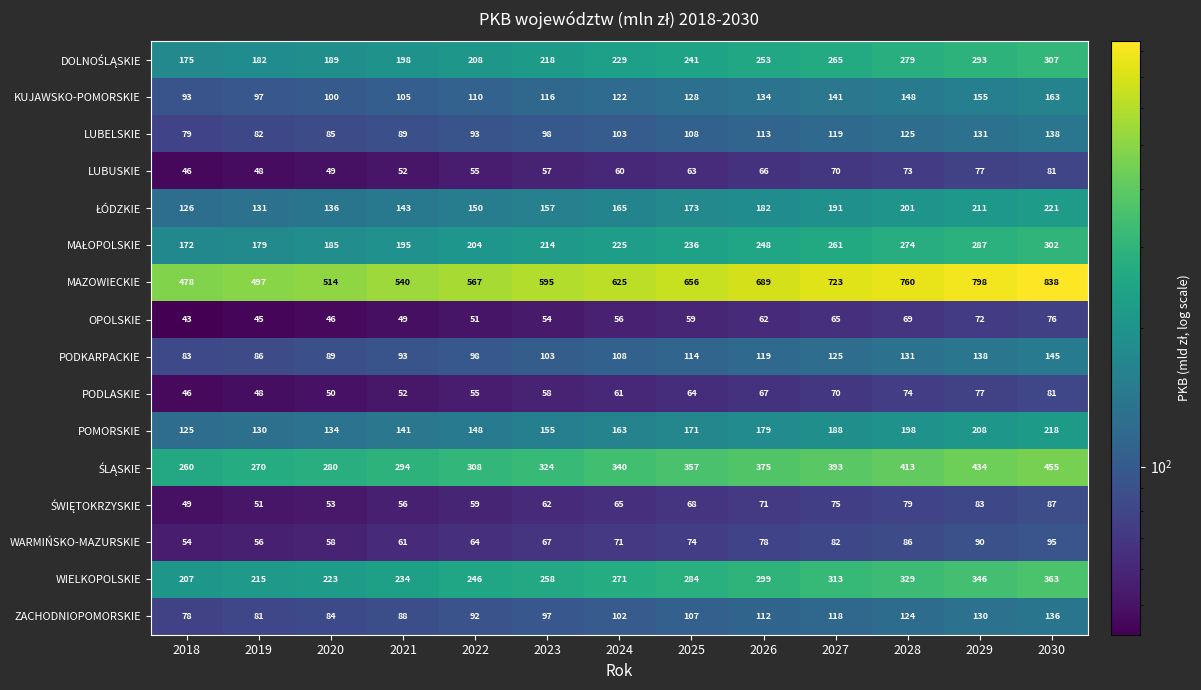

What is the minimum value shown in the chart?

43